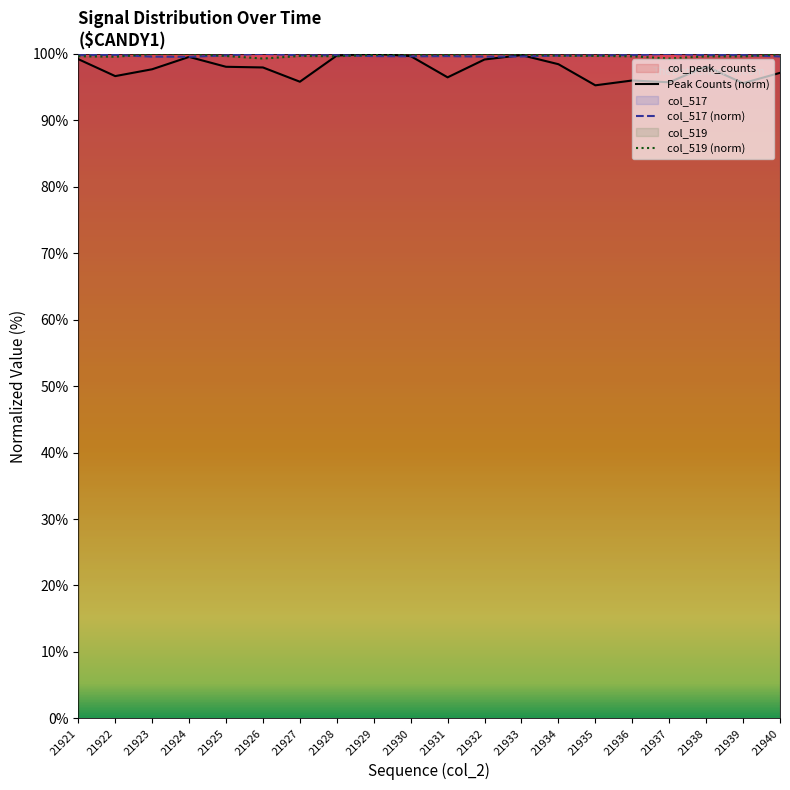

What is the difference between the maximum and minimum values in the col_519 (norm) series?

0.7